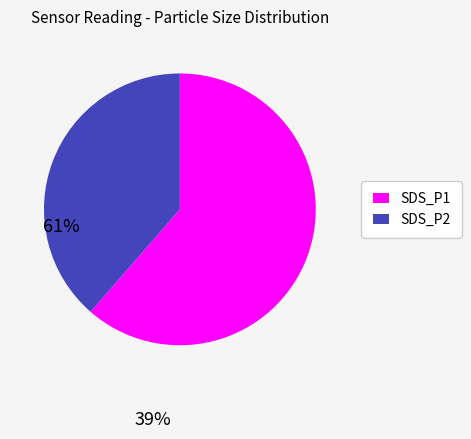

Rank the categories by value from lowest to highest.

SDS_P2, SDS_P1